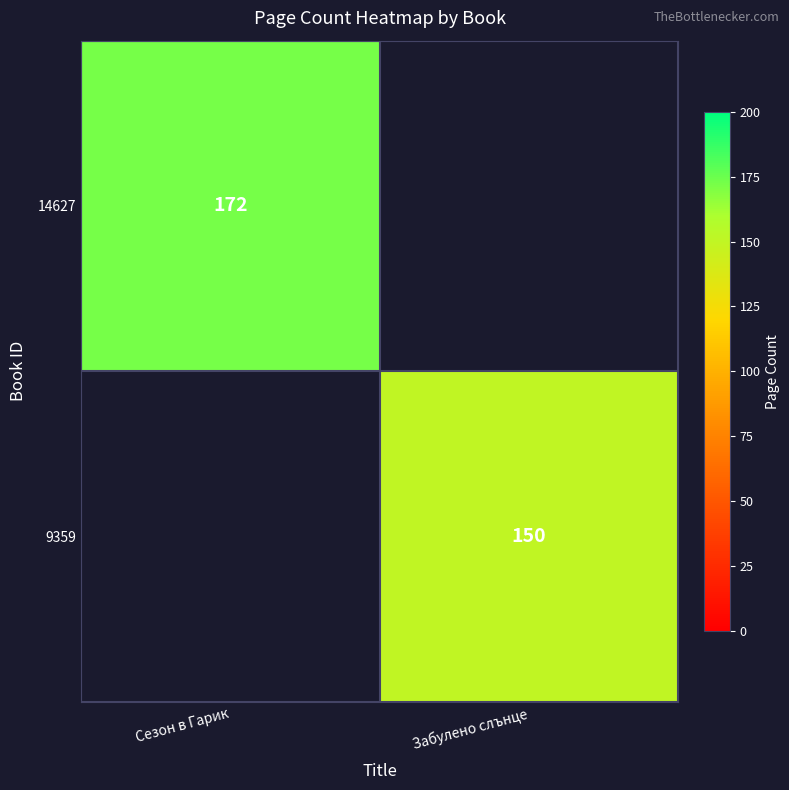

True or false: 14627 has a value of 110.1 at Сезон в Гарик.

False